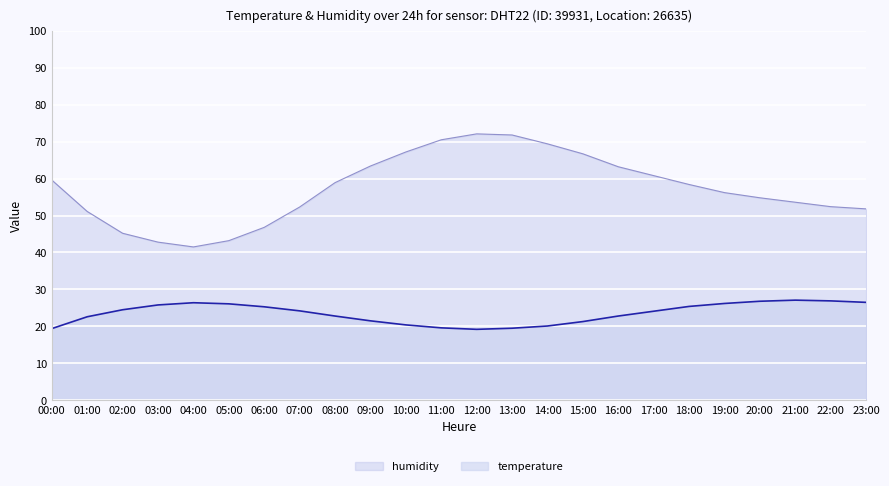

Which category has the highest value across all series?

12:00